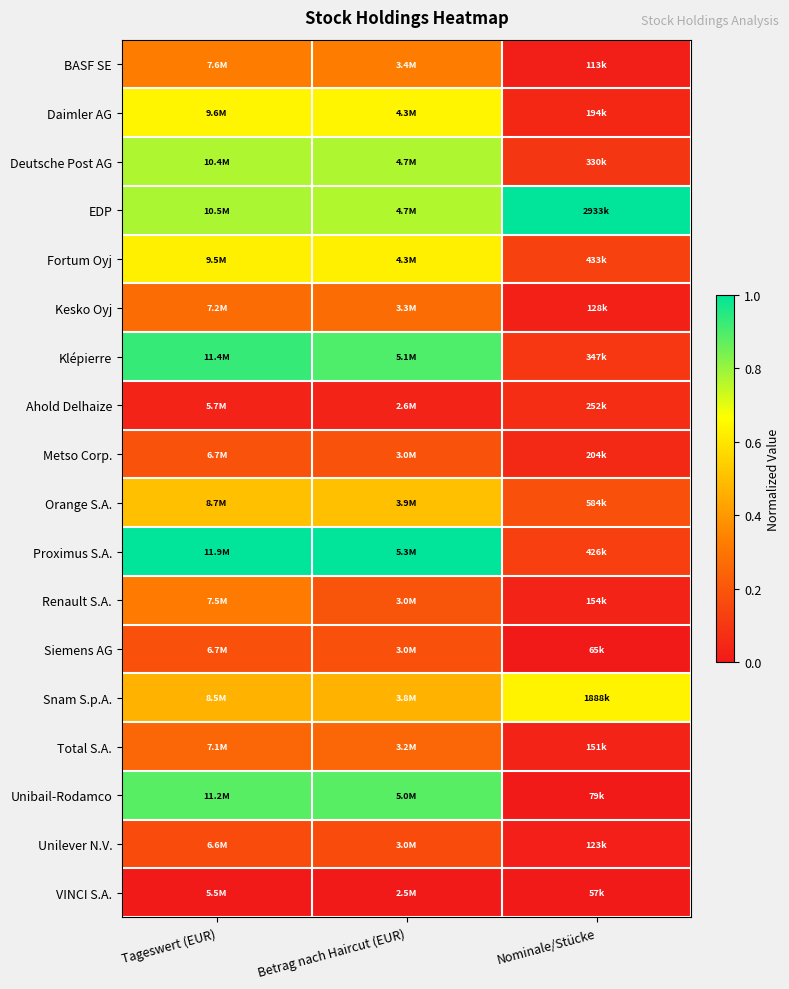

Which category has the highest value across all series?

Nominale/Stücke